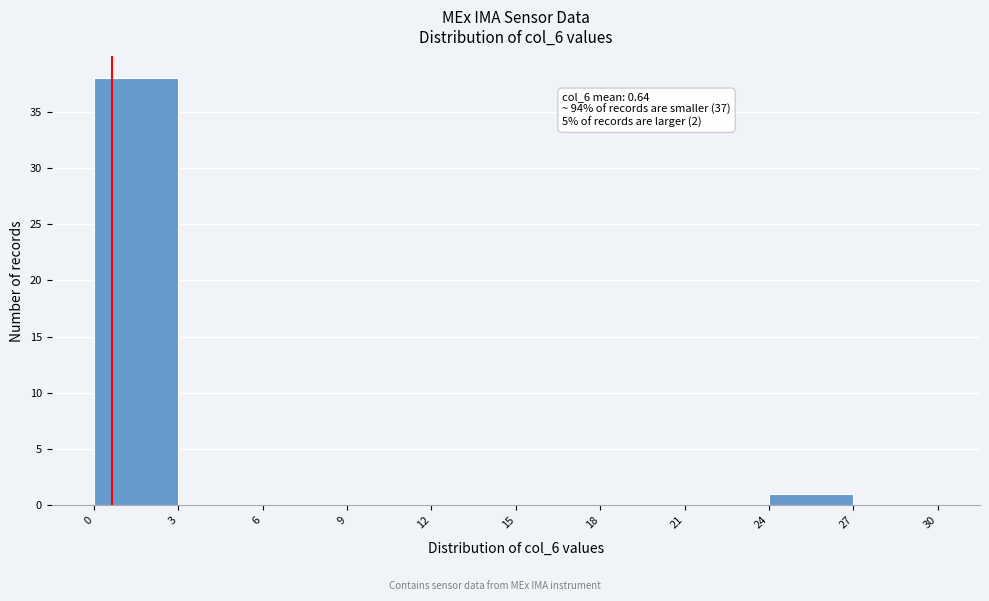

Over which range of the x-axis is the bar tallest?

0 to 3